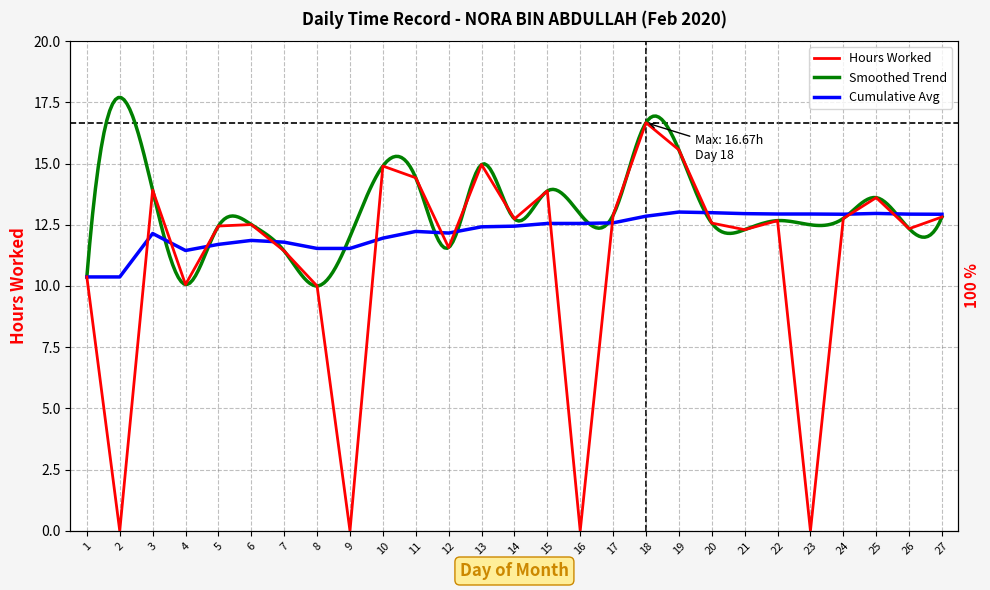

What is the average value?

11.0